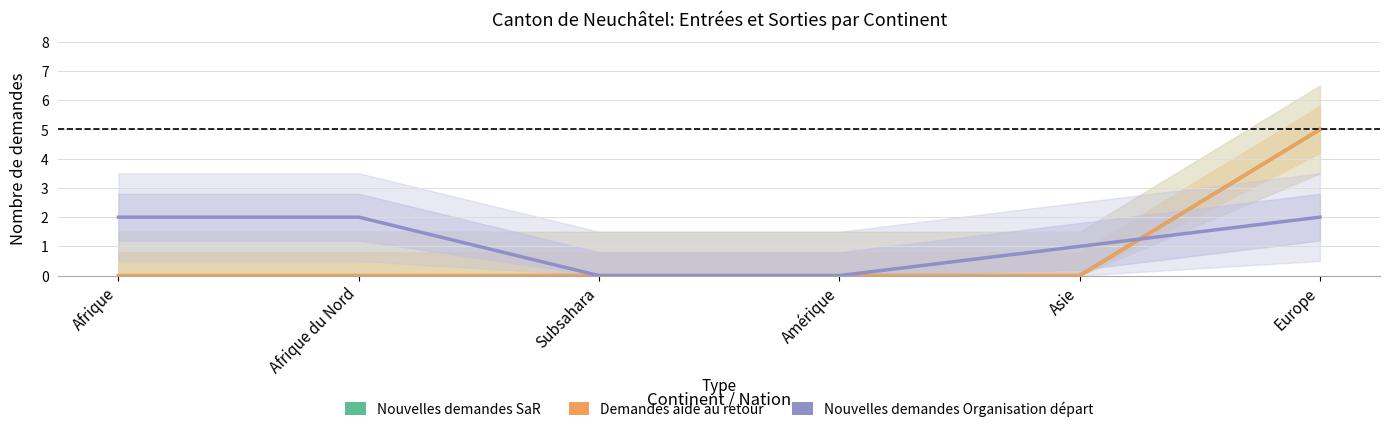

What is the sum of the Demandes aide au retour values at Europe and Asie?

5